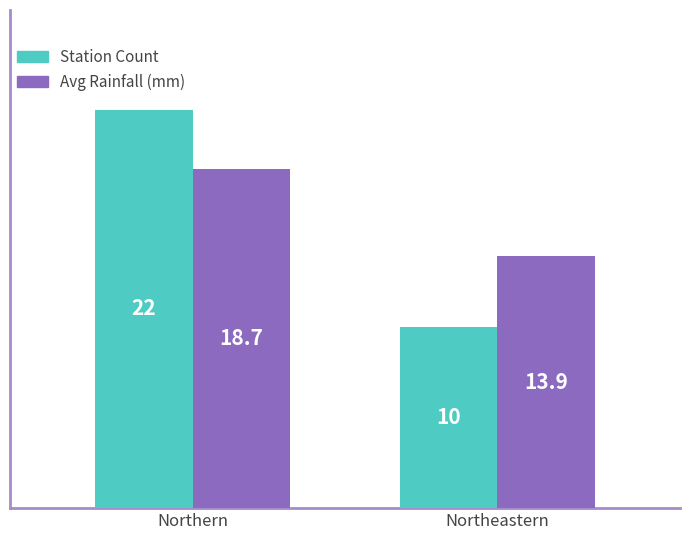

At Northern, list the series in order from largest to smallest.

Station Count, Avg Rainfall (mm)